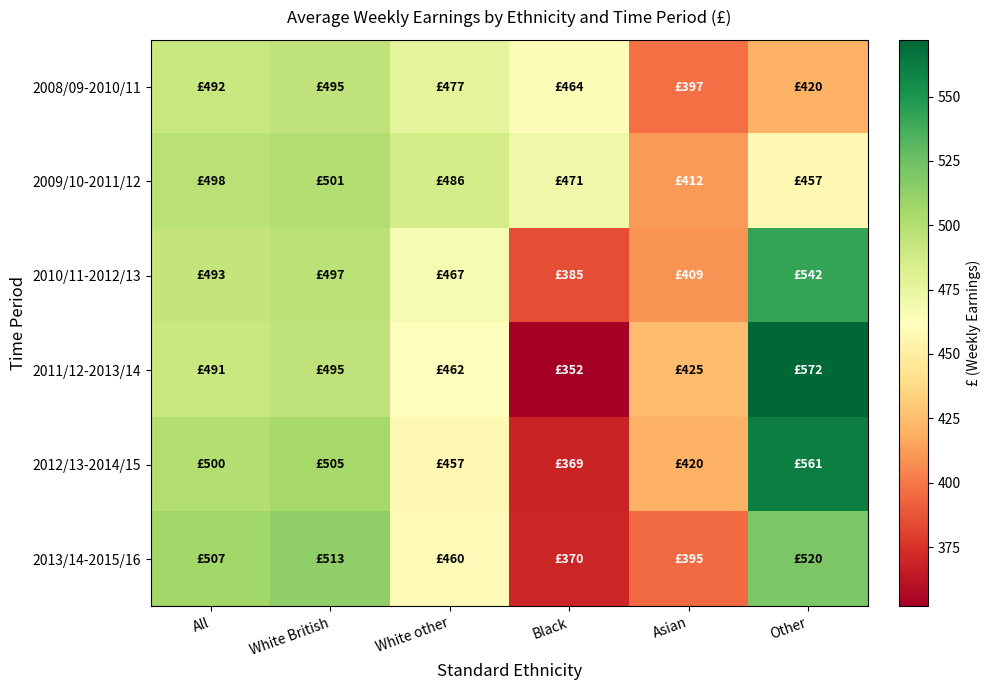

At Black, list the series in order from largest to smallest.

2009/10-2011/12, 2008/09-2010/11, 2010/11-2012/13, 2013/14-2015/16, 2012/13-2014/15, 2011/12-2013/14